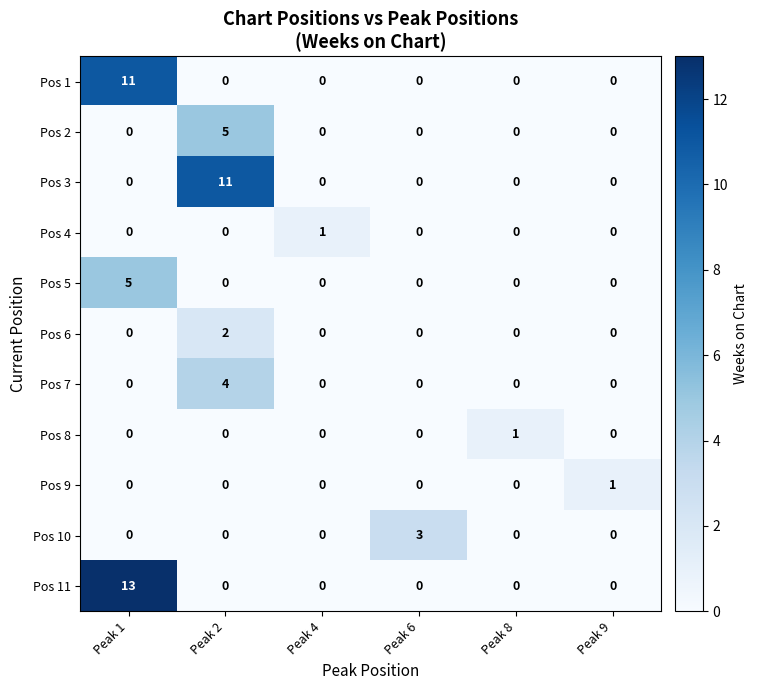

What is the spread (max minus min) of values at Peak 4?

1